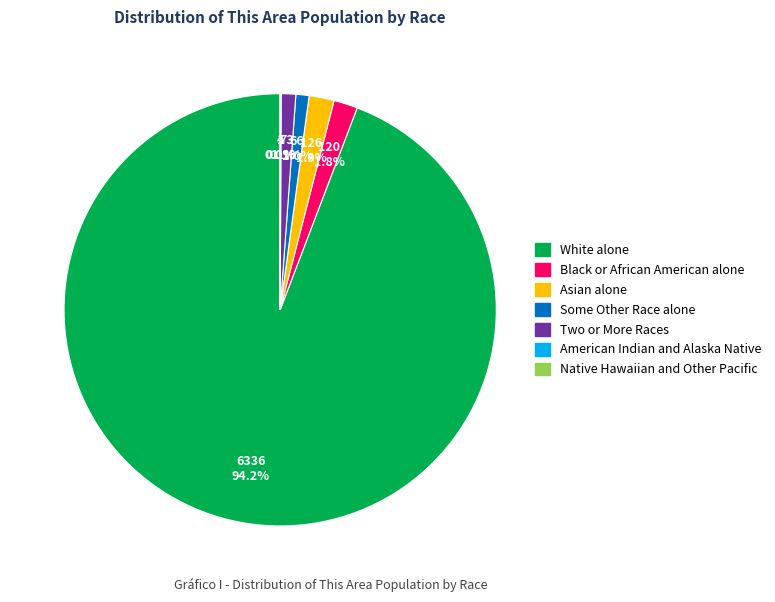

Which category has the biggest portion of the pie?

White alone